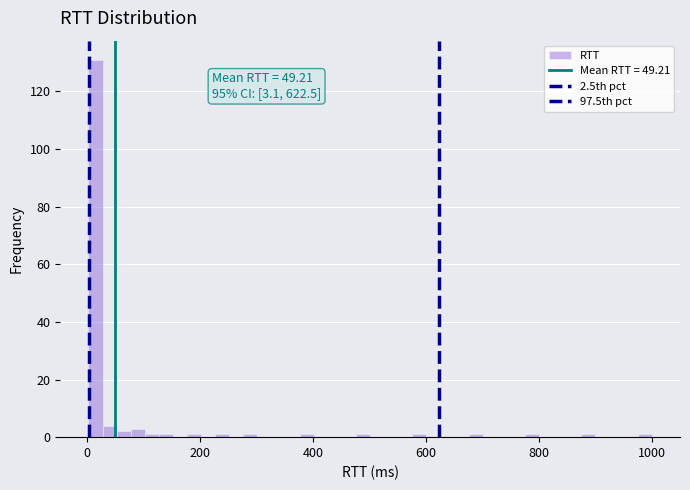

Around what value on the x-axis is the tallest bar? Give the approximate position of its centre, as read against the axis.

20